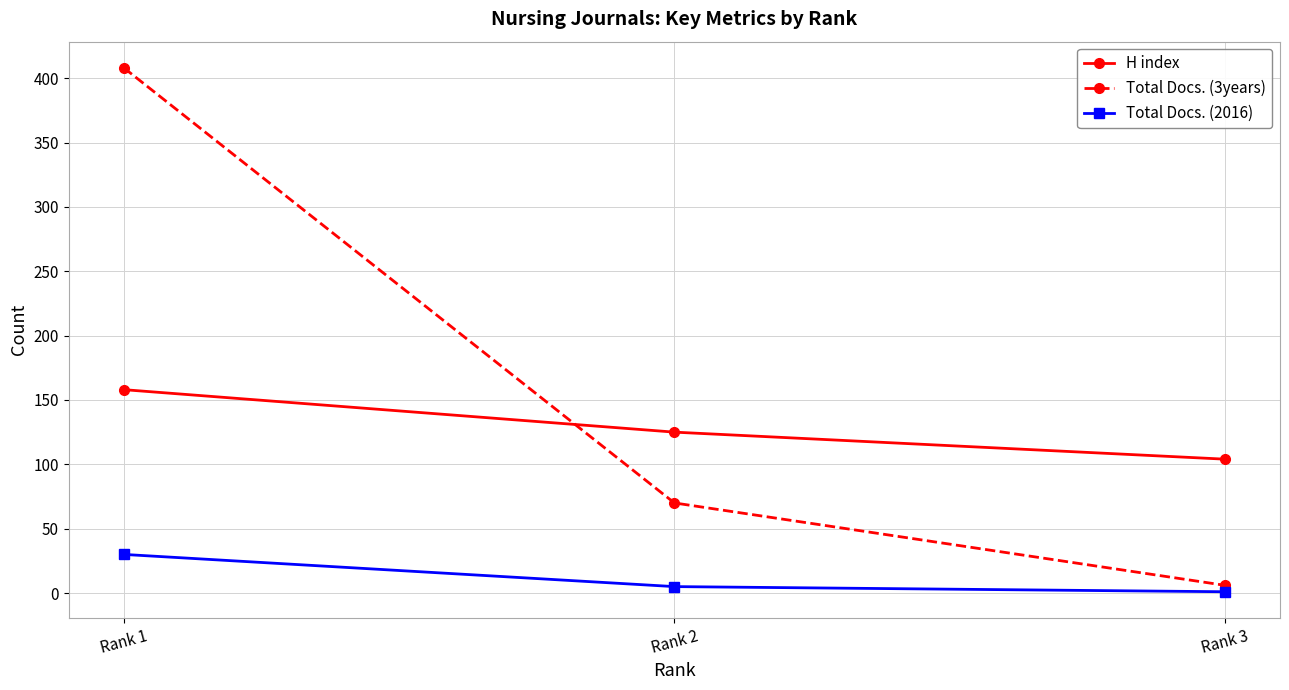

Does the chart display data point markers on the line(s)?

Yes